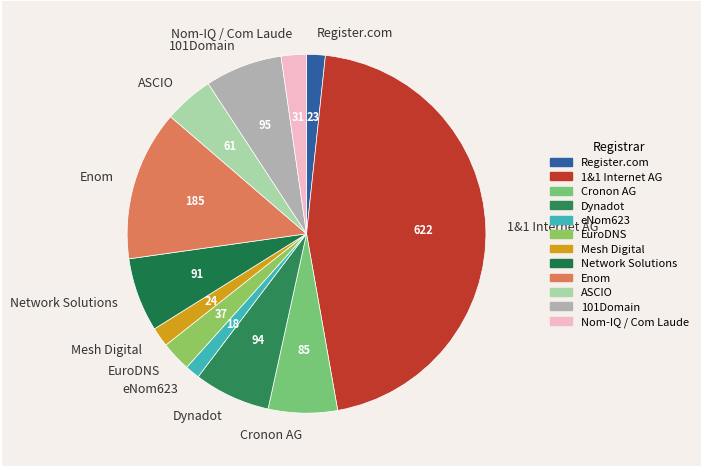

Is the sum of Cronon AG and Network Solutions greater than half?

No